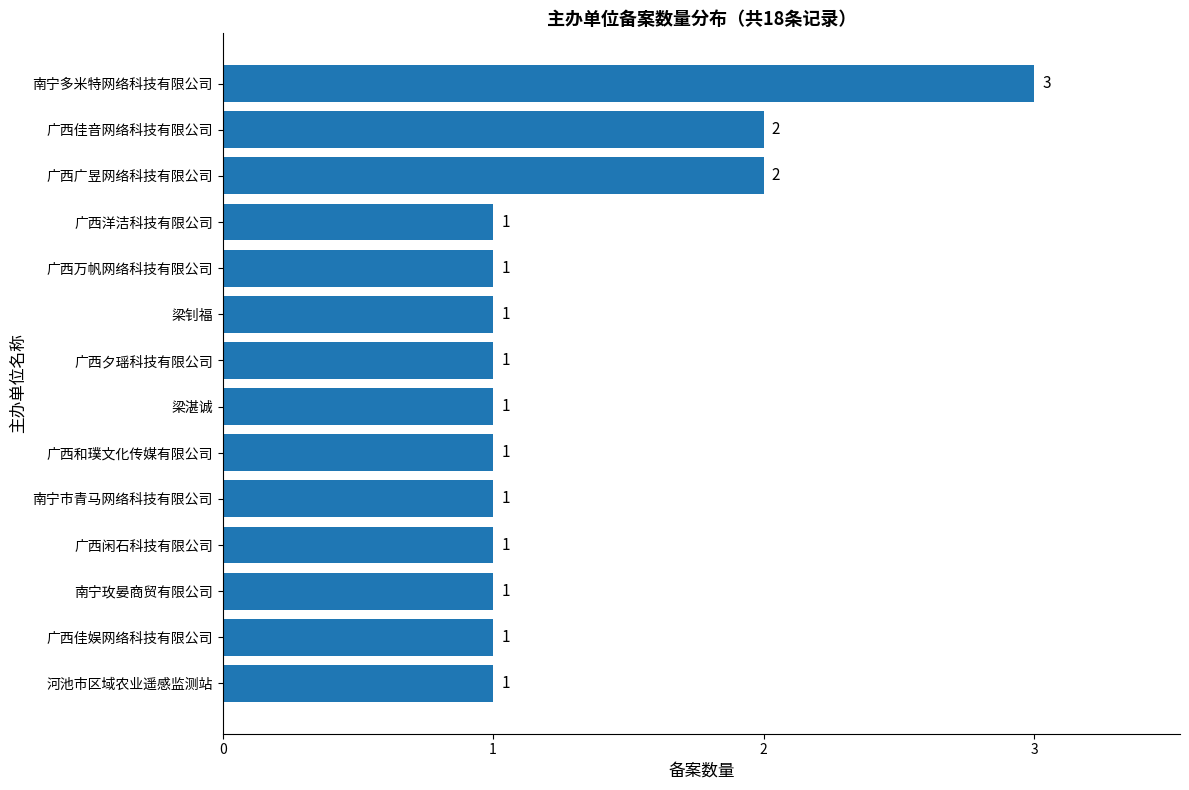

Approximately how many times larger is the value at 广西佳音网络科技有限公司 compared to 梁钊福?

2.0